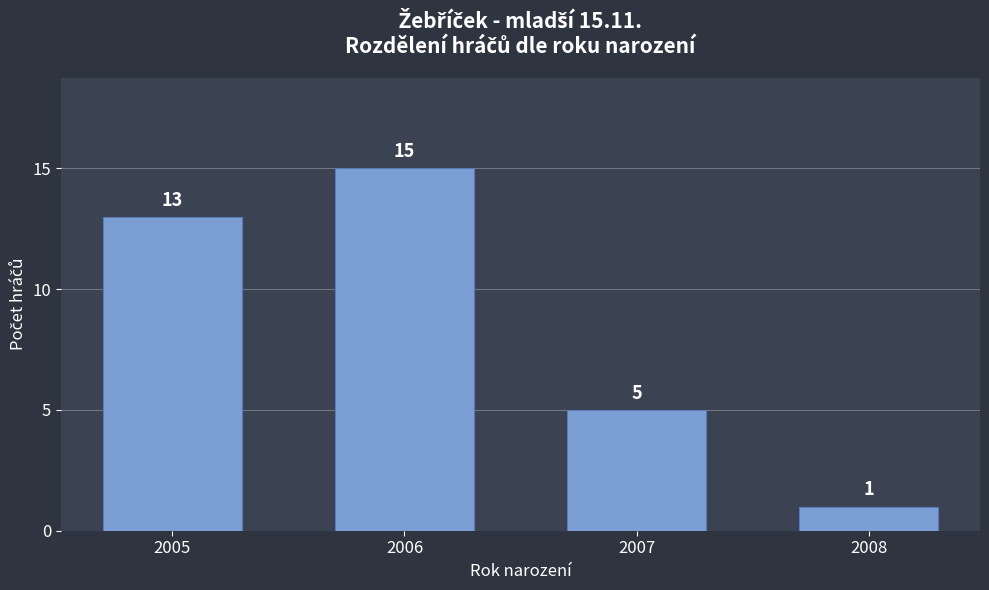

Reading left to right, list all the values displayed in this chart.

2005=13	2006=15	2007=5	2008=1